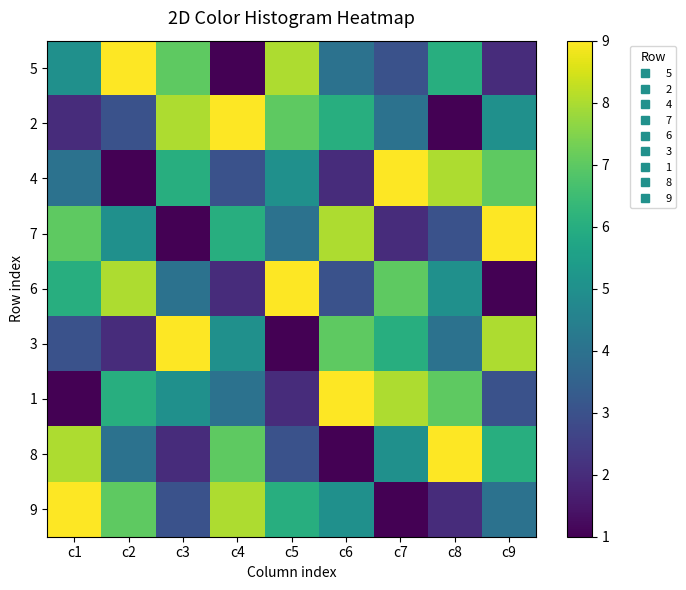

What is the greatest value displayed?

9